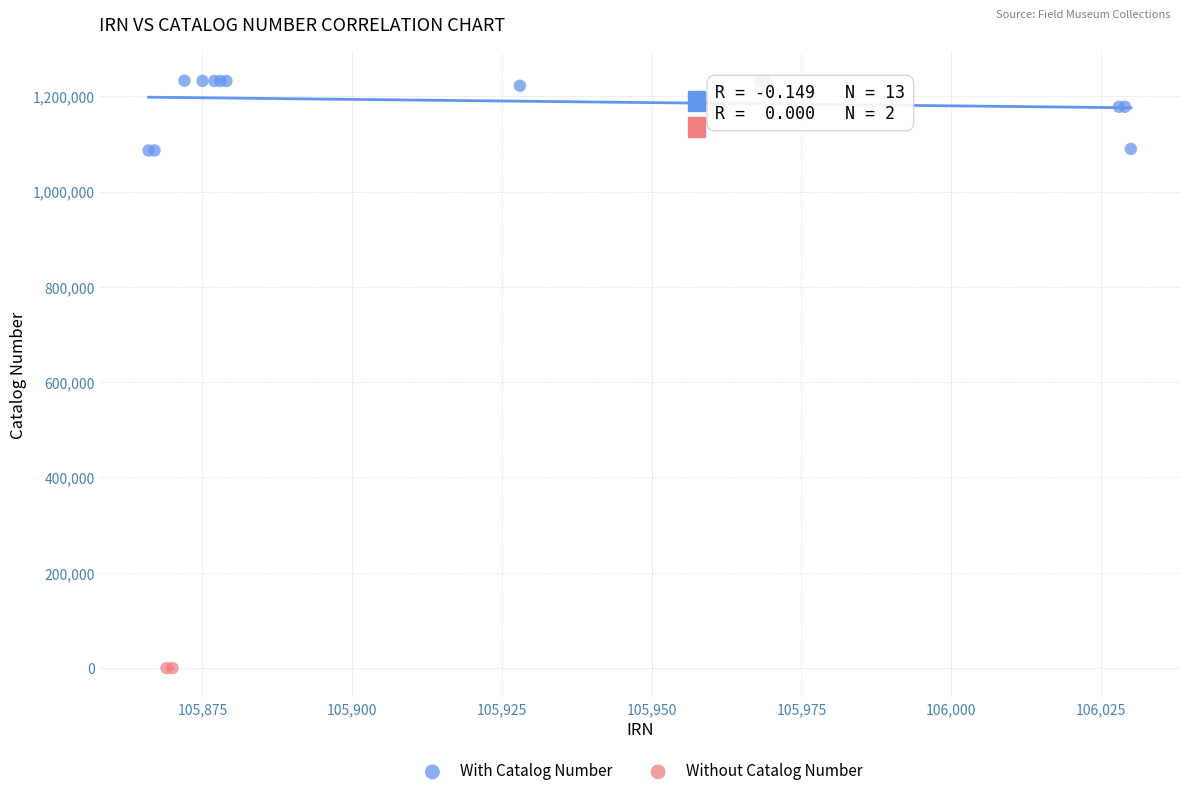

Which series contains the highest Y value?

With Catalog Number